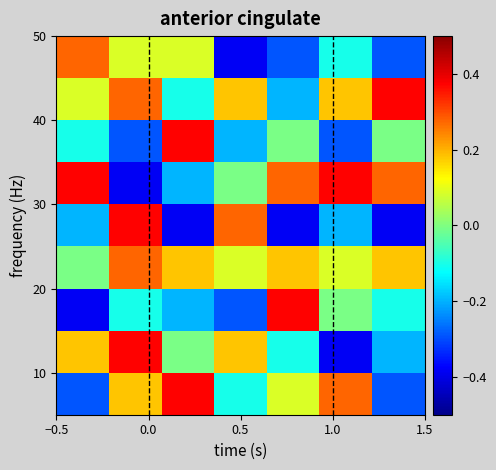

What is the smallest value displayed?

-0.4